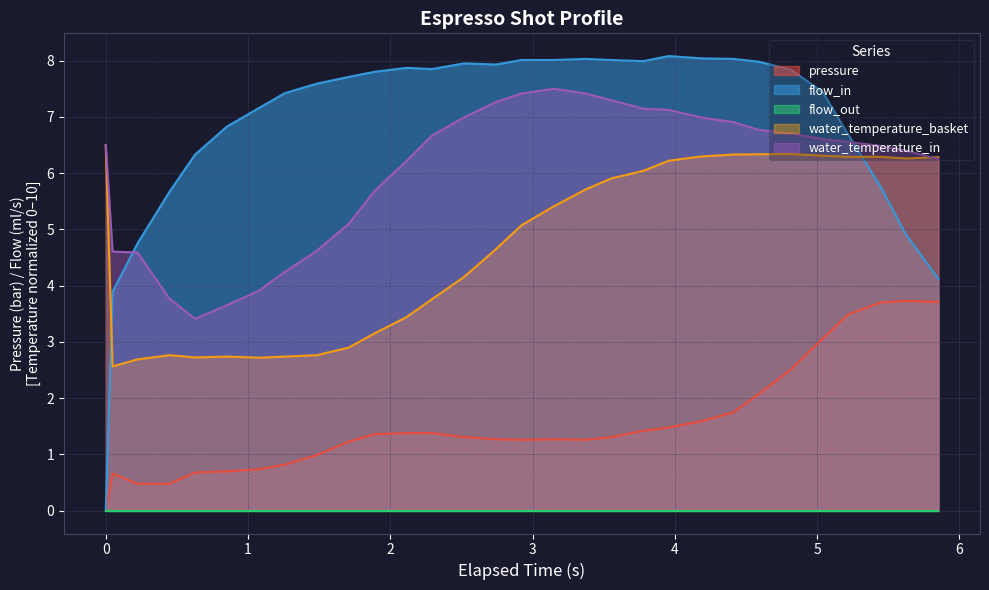

How many lines are shown in the chart?

5